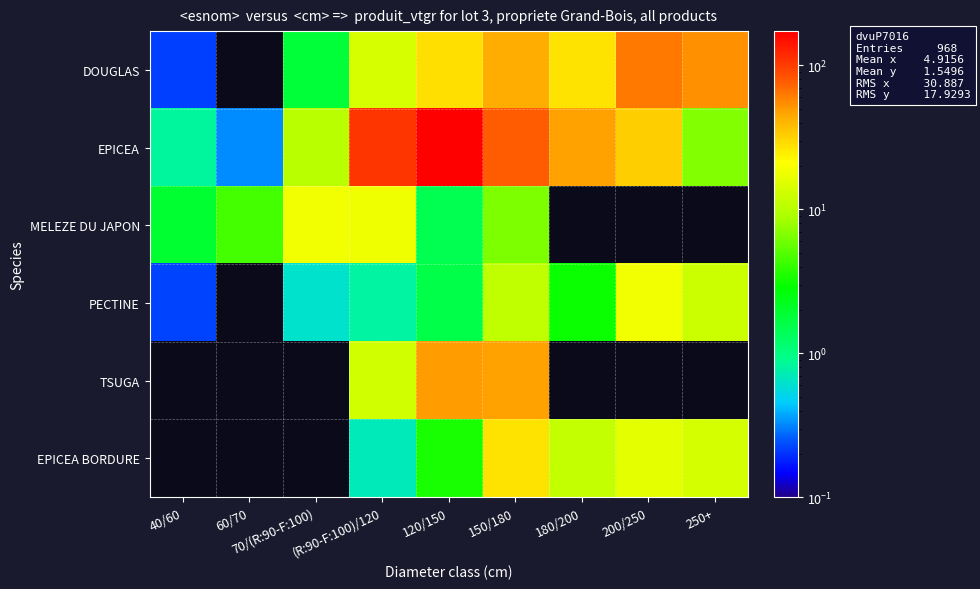

Which series has the largest total across all categories?

EPICEA